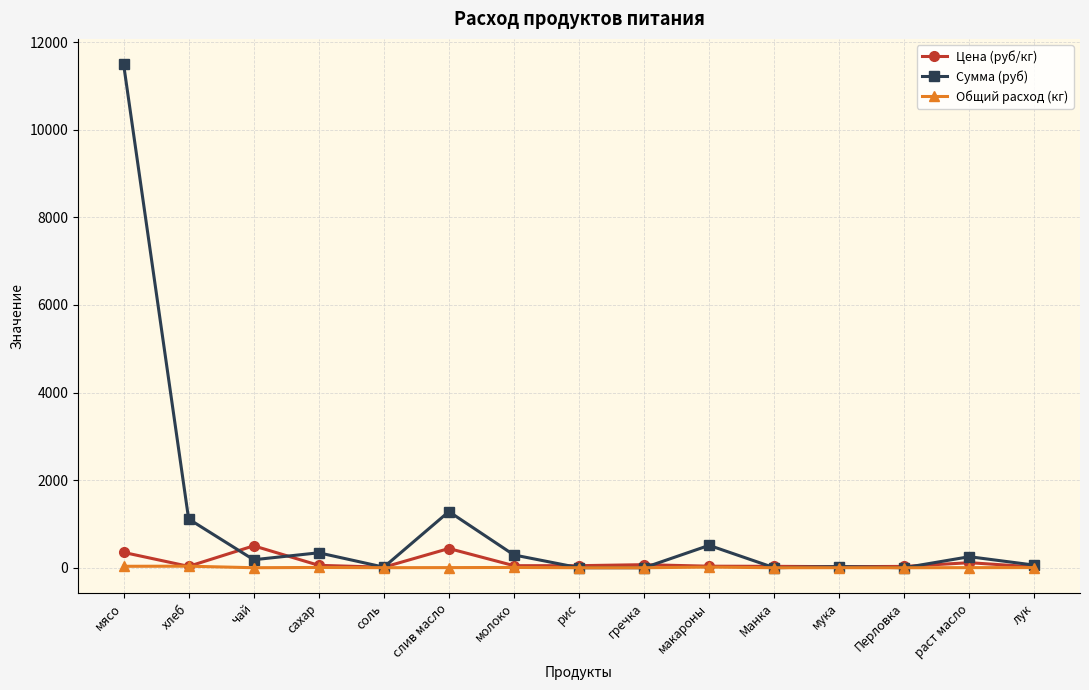

Is the value of Общий расход (кг) at чай greater than the value of Сумма (руб) at слив масло?

No